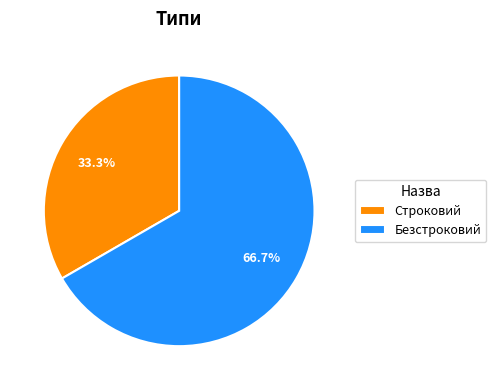

Is Безстроковий the majority of the pie?

Yes